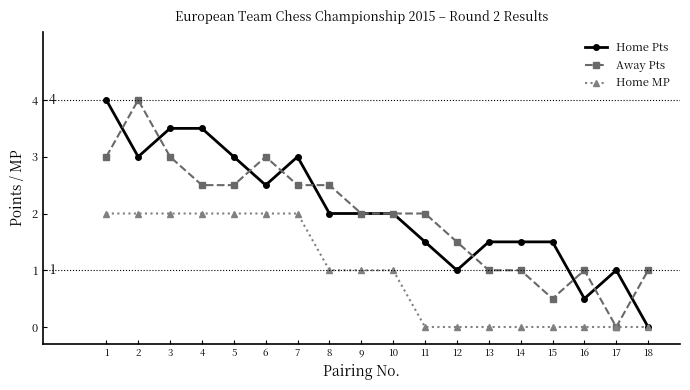

How many values in Home Pts are above zero?

17